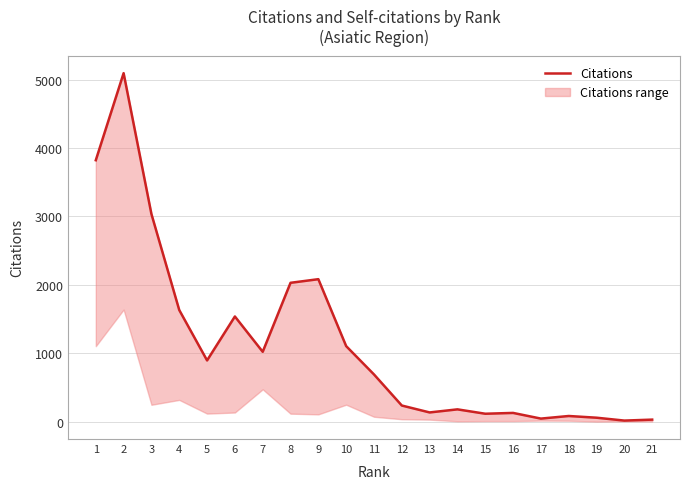

Is this an area chart (filled region under the line)?

No